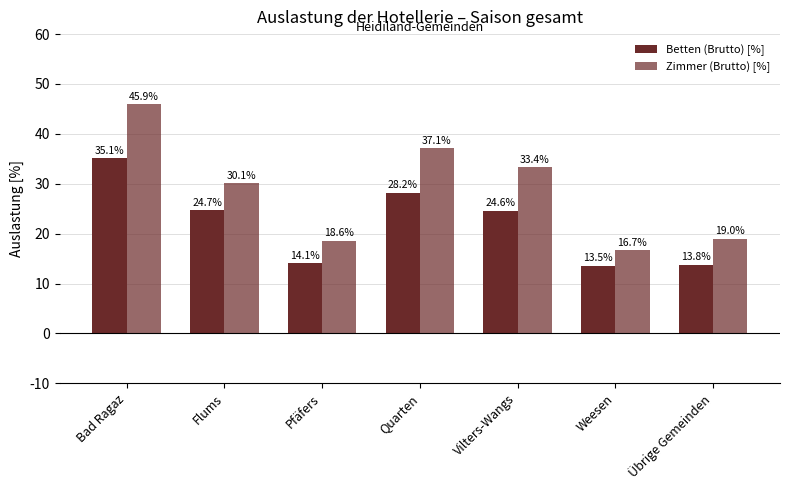

Is it true that Zimmer (Brutto) [%] equals 25.3 at Übrige Gemeinden?

False